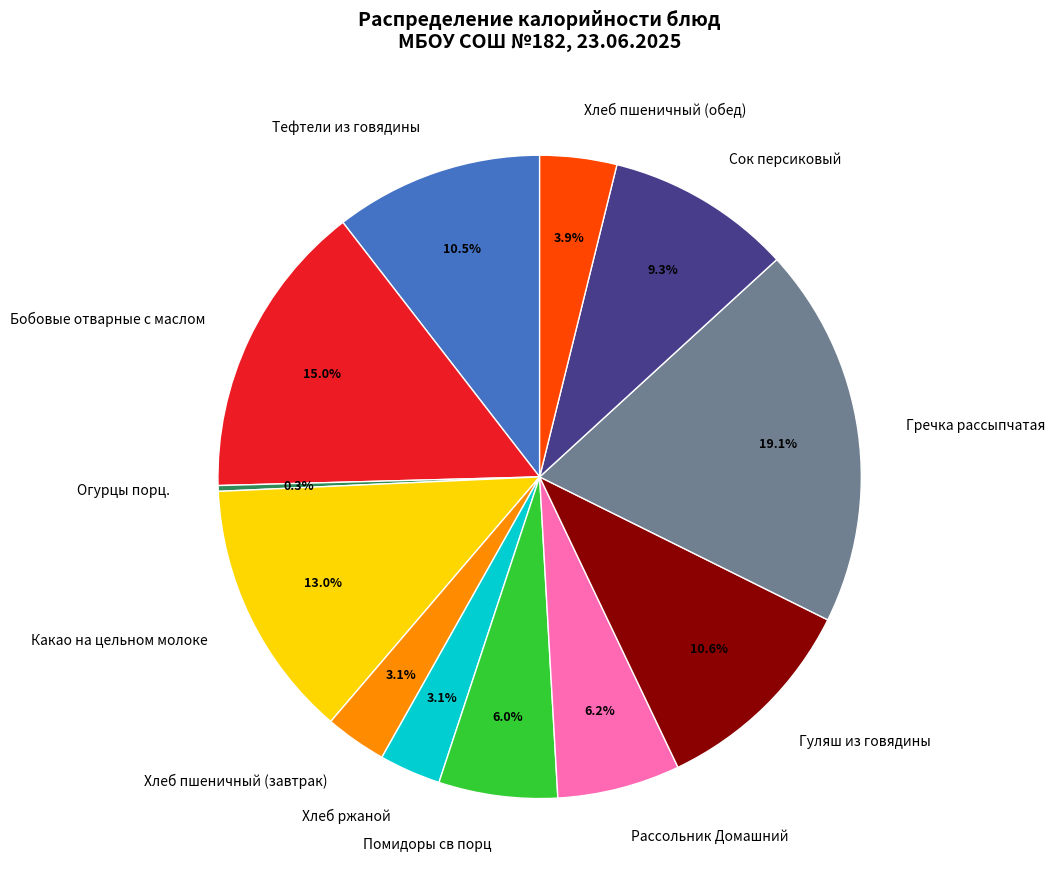

To the nearest percent, what is the average slice percentage?

8%